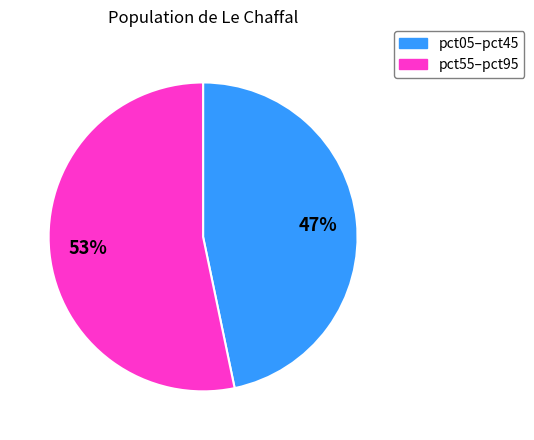

To the nearest percent, what is the average slice percentage?

50%